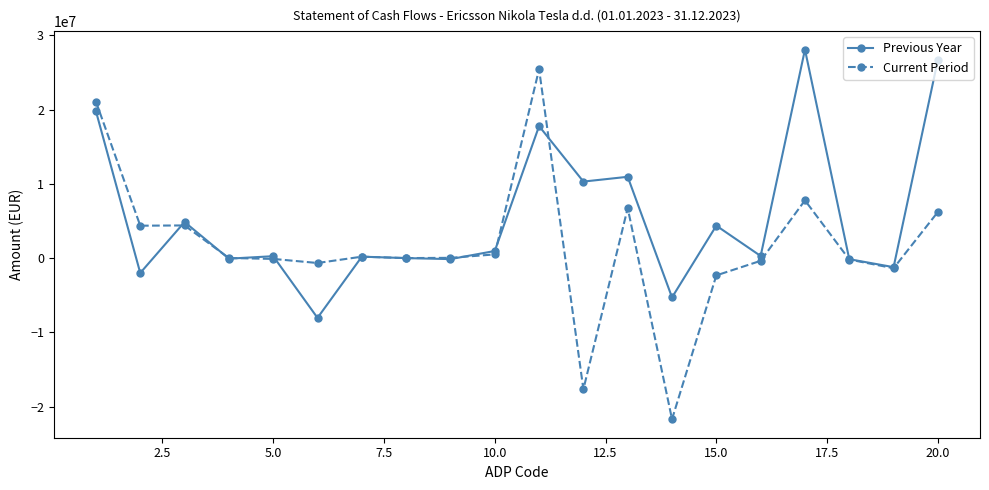

How many values in the Previous Year series are below 284603?

10